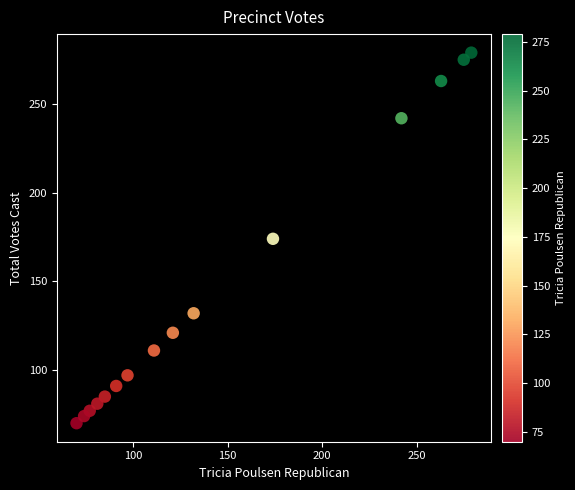

What is the range of Y values (max minus min)?

209